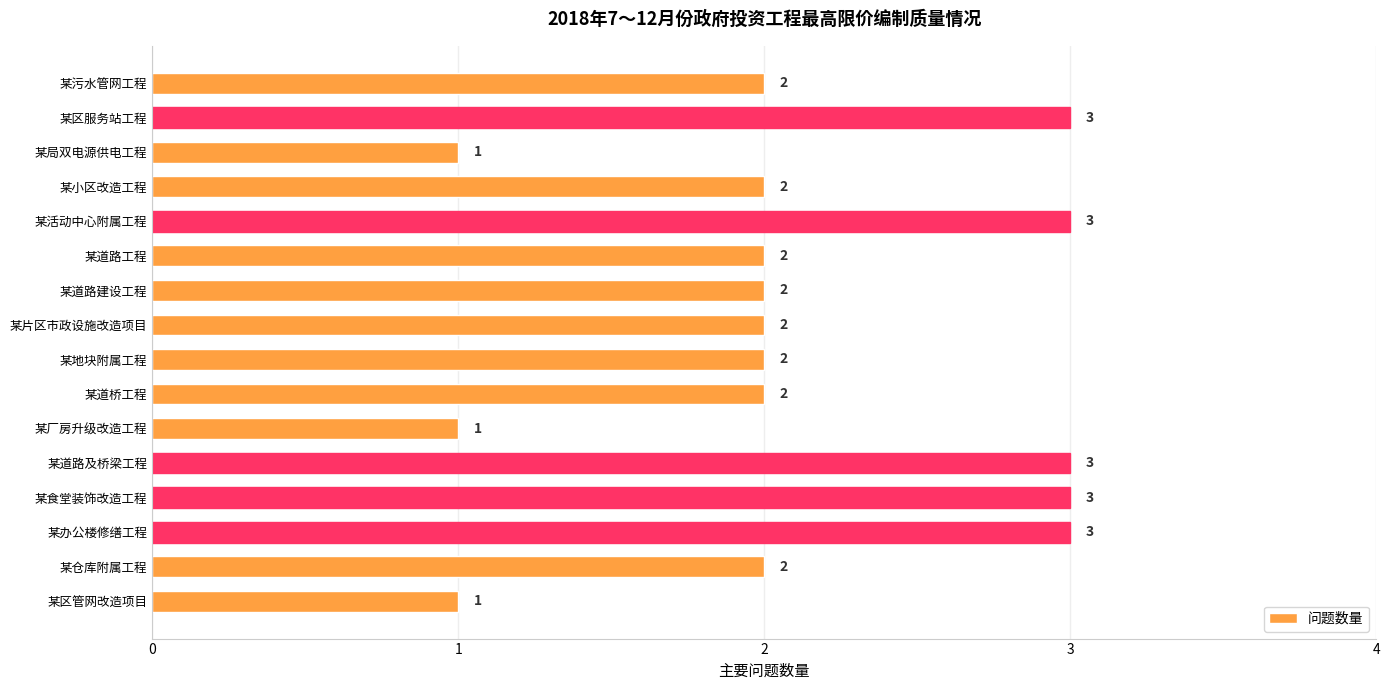

Are the bars horizontal?

Yes